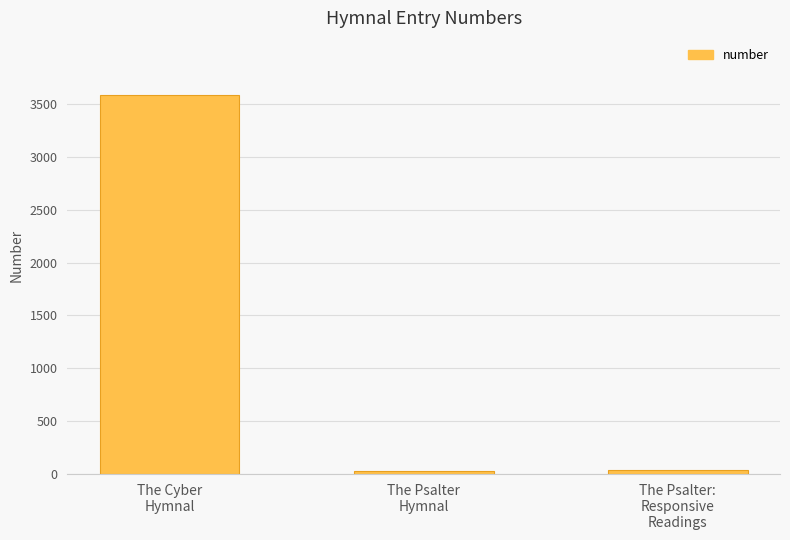

What is the difference between the values at The Cyber
Hymnal and The Psalter
Hymnal?

3560